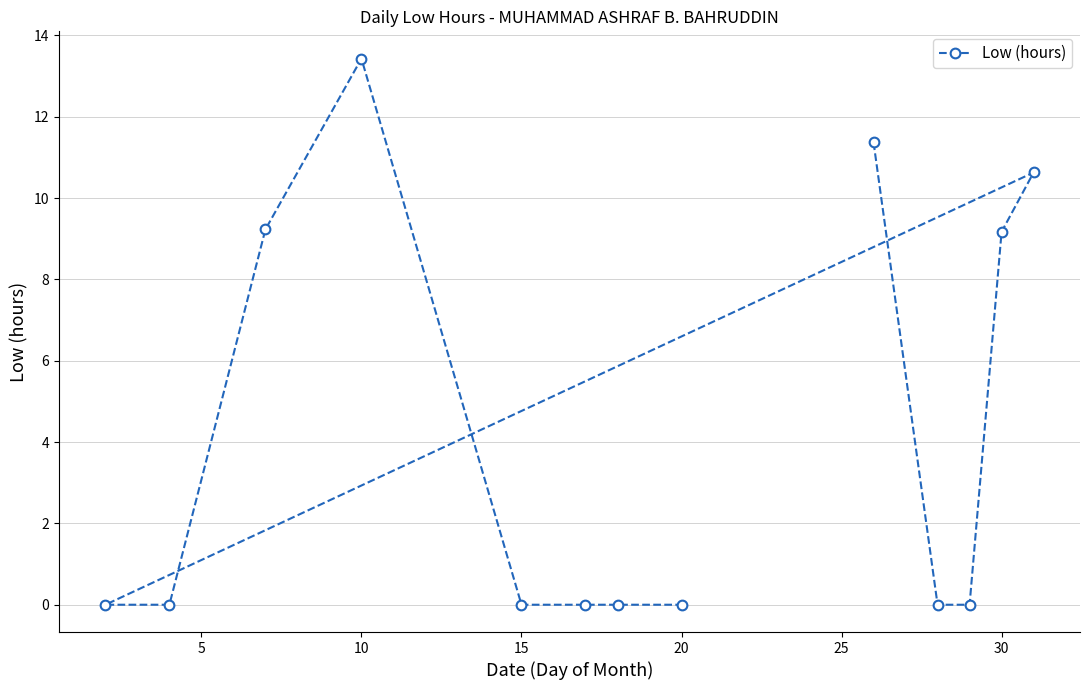

Reading left to right, what are all the values shown in this chart?

0.0	0.0	9.2	13.4	0.0	0.0	0.0	0.0	11.4	0.0	0.0	9.2	10.6